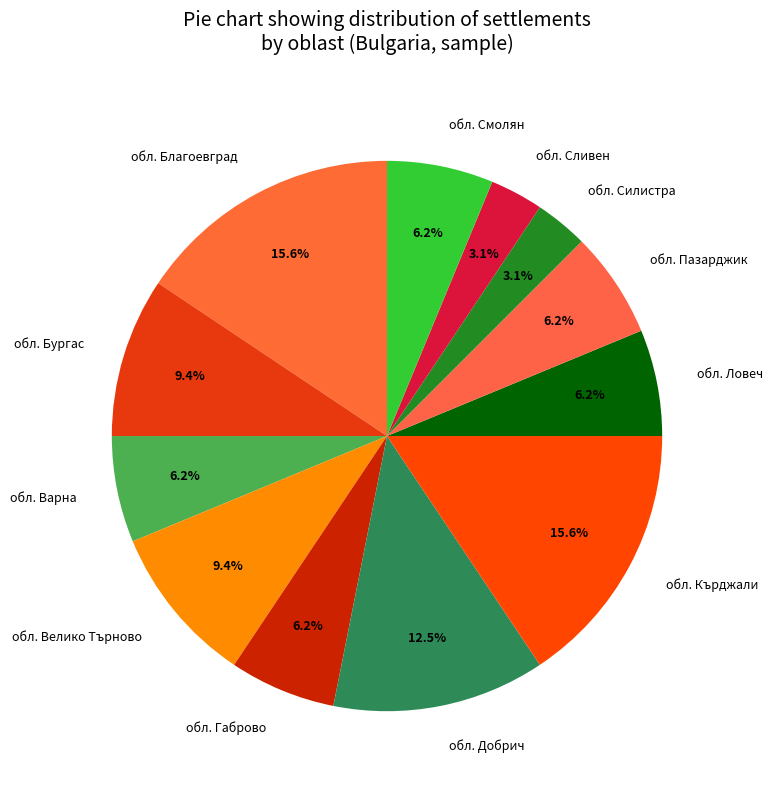

How many slices are in this pie chart?

12